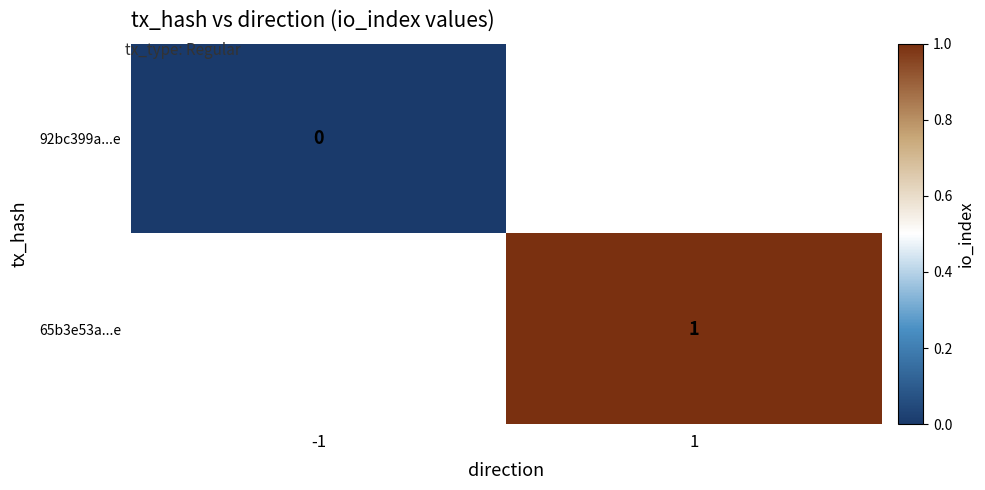

Is the value of 92bc399a...e at -1 greater than the value of 65b3e53a...e at 1?

No